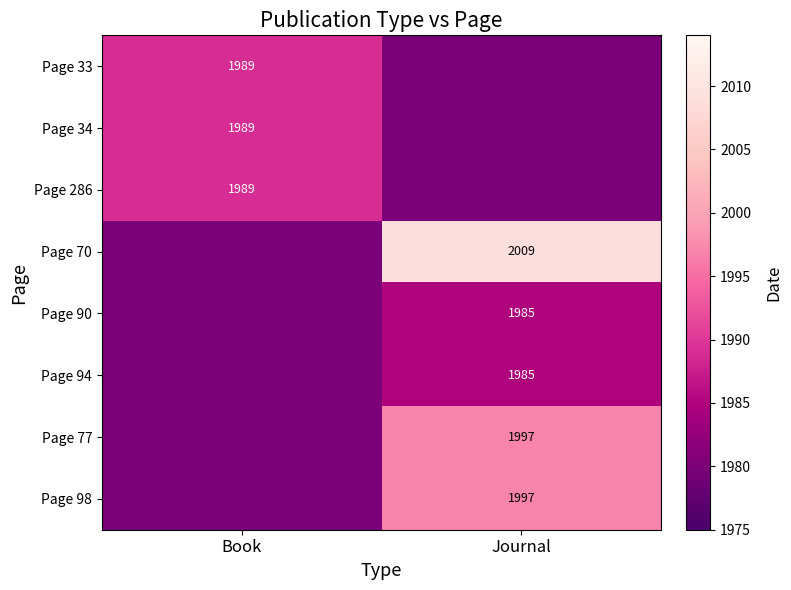

The Page 34 series shows 1989 at Book. True or false?

True